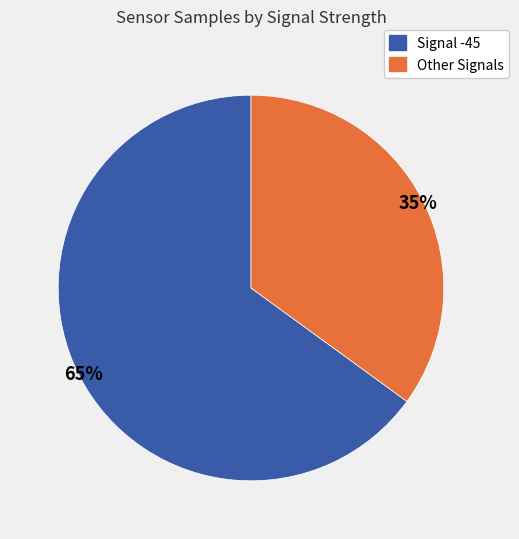

To the nearest percent, what is the difference between the largest and smallest slice percentages?

30%